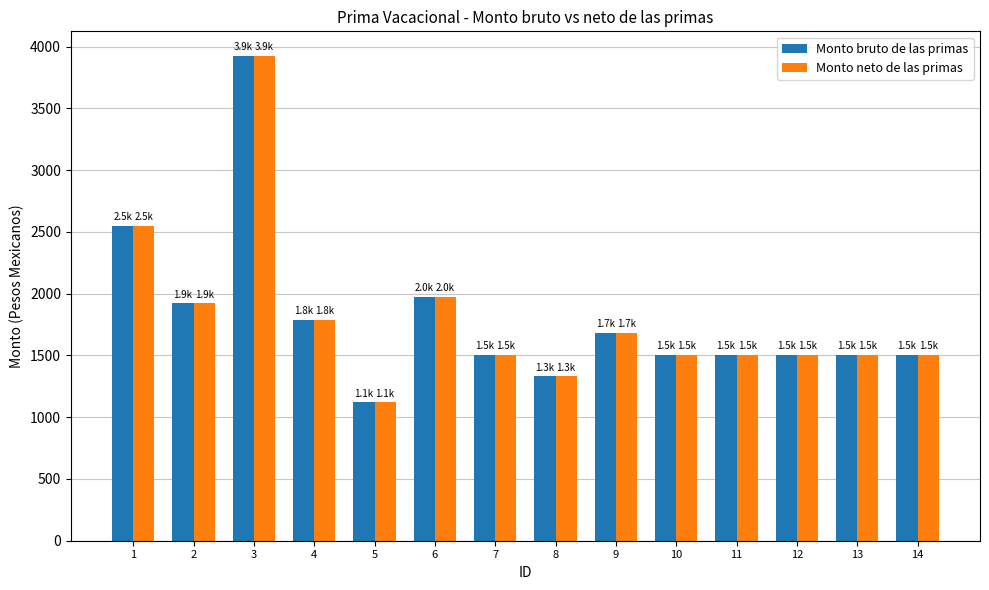

Read the Monto bruto de las primas value at 14.

1505.1